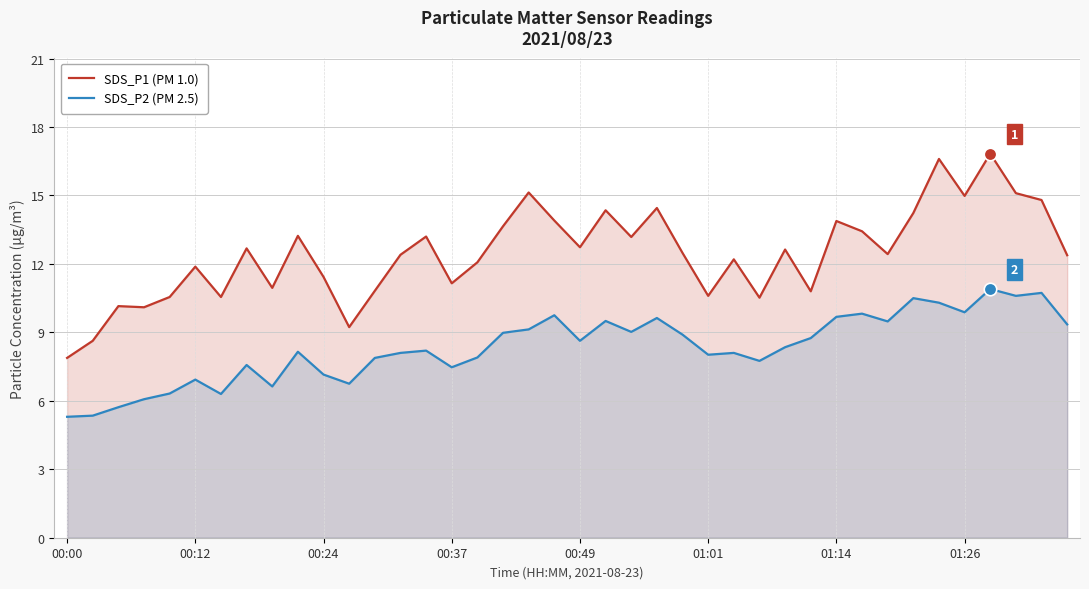

Which series has the widest spread of values?

SDS_P1 (PM 1.0)